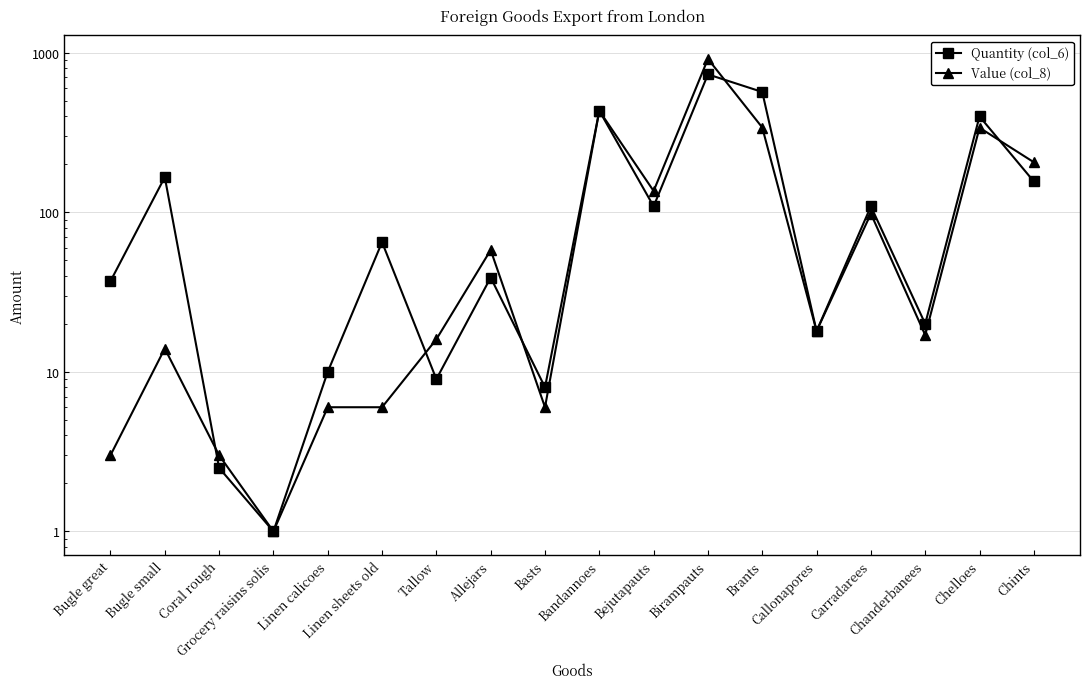

How many interior local valleys does the Value (col_8) series have?

5